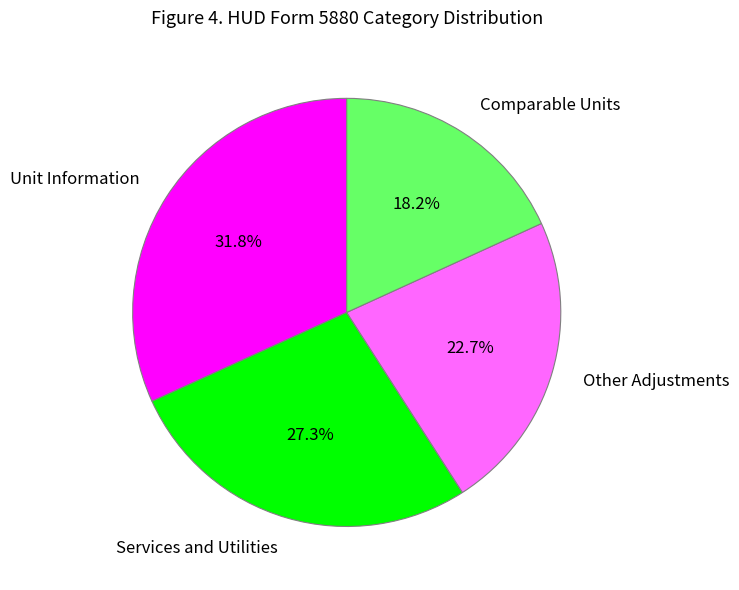

Between Comparable Units and Other Adjustments, which is larger?

Other Adjustments